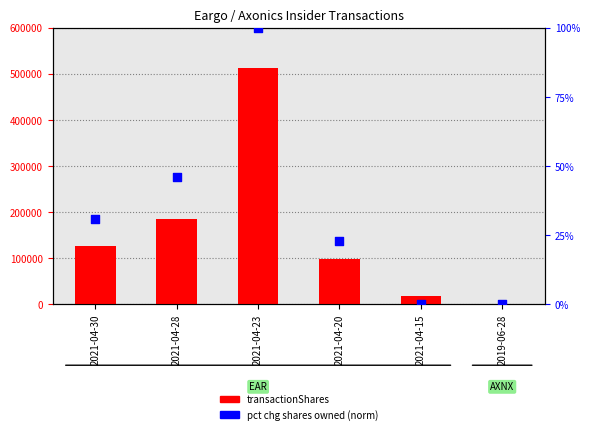

Which series reaches the minimum Y coordinate?

pct chg shares owned (norm)